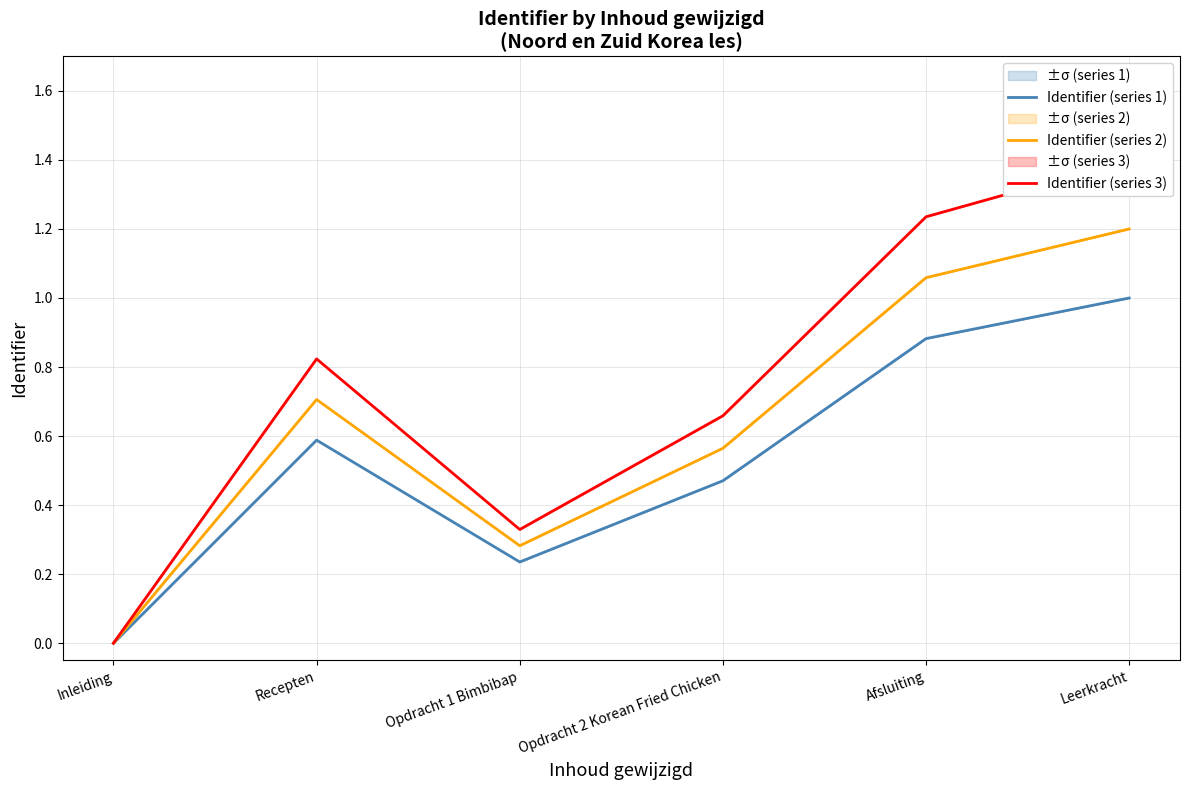

Reading right to left, transcribe all the data shown in this chart.

Identifier (series 1): Leerkracht=1.0	Afsluiting=0.9	Opdracht 2 Korean Fried Chicken=0.5	Opdracht 1 Bimbibap=0.2	Recepten=0.6	Inleiding=0.0
Identifier (series 2): Leerkracht=1.2	Afsluiting=1.1	Opdracht 2 Korean Fried Chicken=0.6	Opdracht 1 Bimbibap=0.3	Recepten=0.7	Inleiding=0.0
Identifier (series 3): Leerkracht=1.4	Afsluiting=1.2	Opdracht 2 Korean Fried Chicken=0.7	Opdracht 1 Bimbibap=0.3	Recepten=0.8	Inleiding=0.0